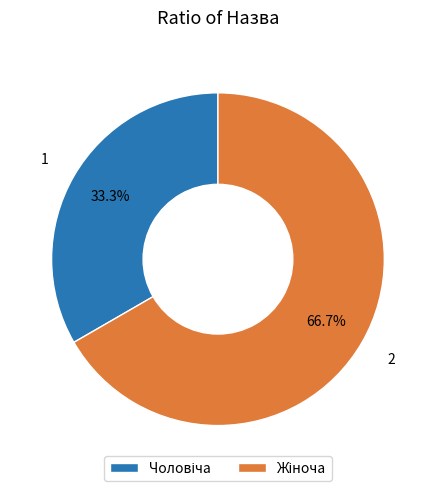

How many segments does this pie chart have?

2